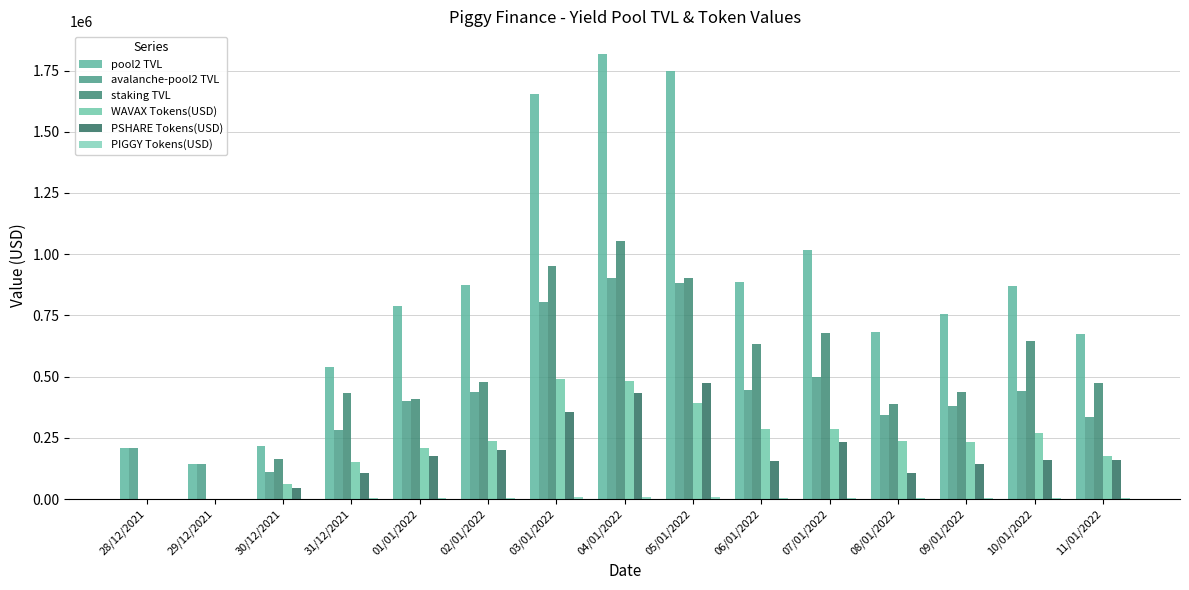

Is it true that pool2 TVL equals 209782.0 at 28/12/2021?

True